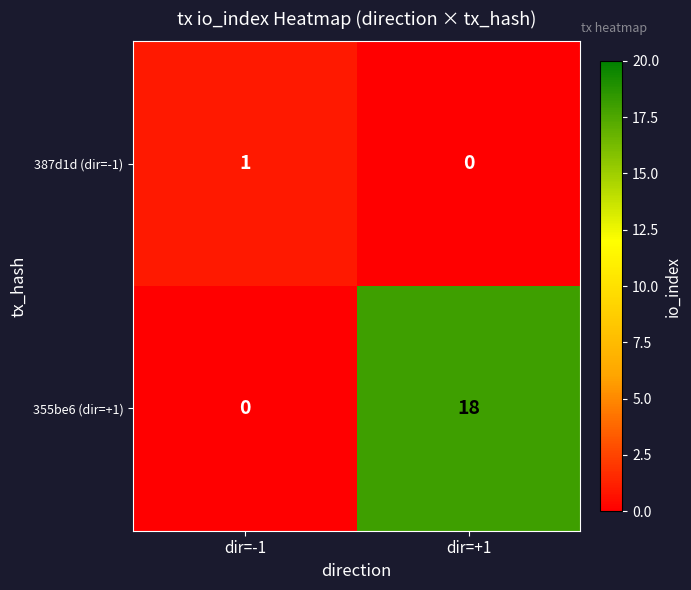

The value of 387d1d (dir=-1) at dir=+1 is 0. True or false?

True